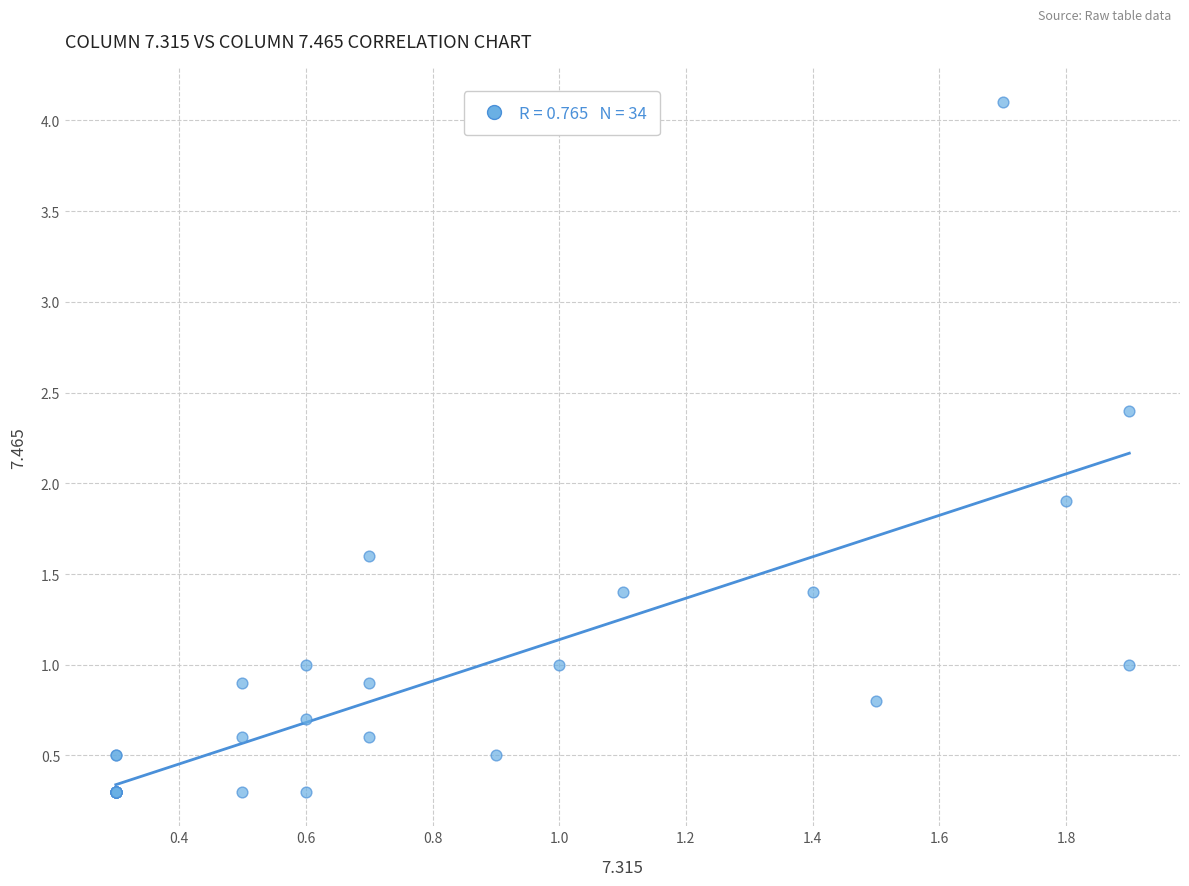

What Y value in the scatter plot is closest to 2?

1.9